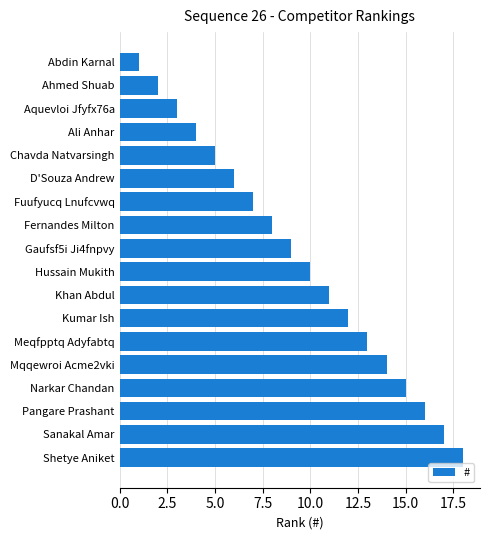

What is the difference between the values at Fuufyucq Lnufcvwq and Abdin Karnal?

6